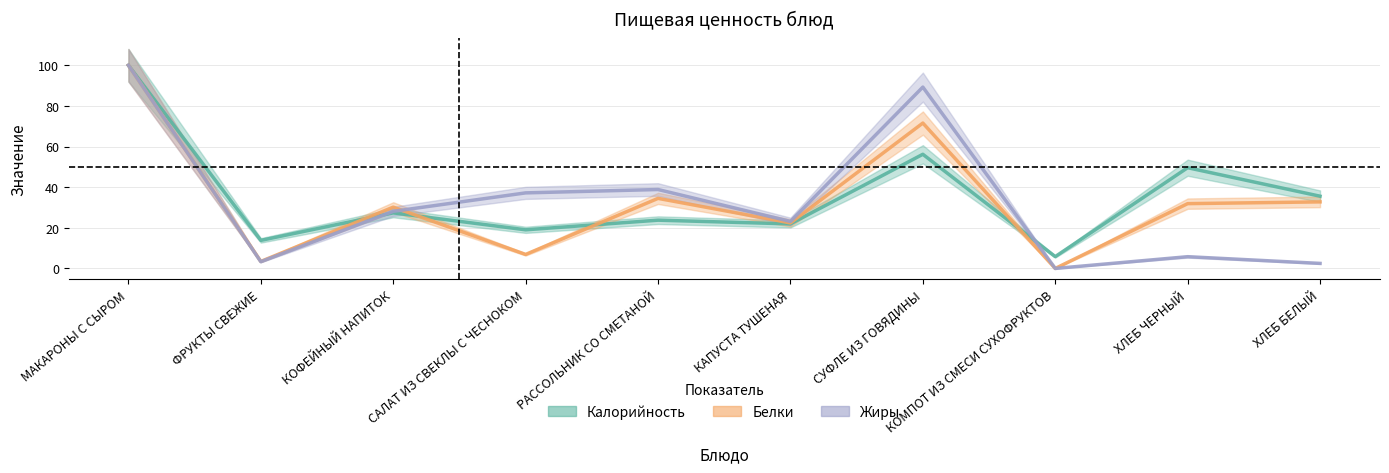

What are all the series names shown in the legend?

Калорийность, Белки, Жиры